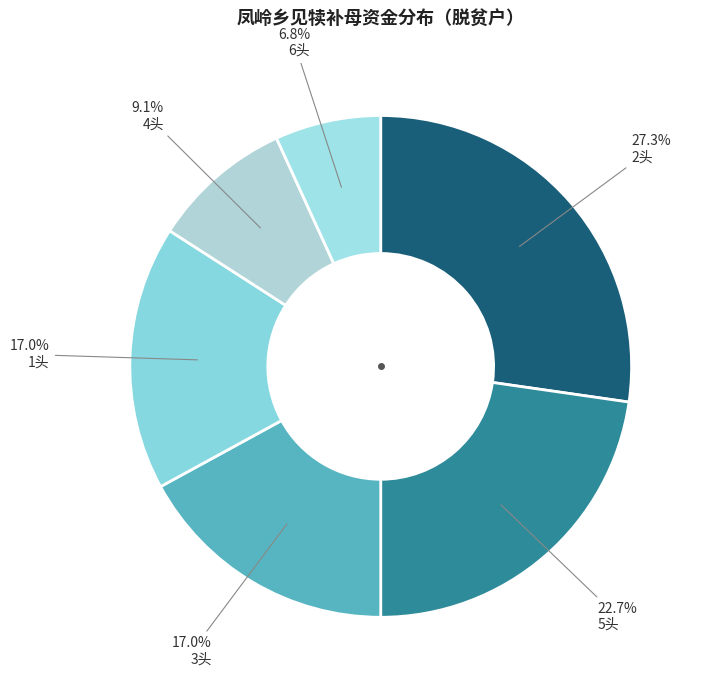

How many segments does this pie chart have?

6